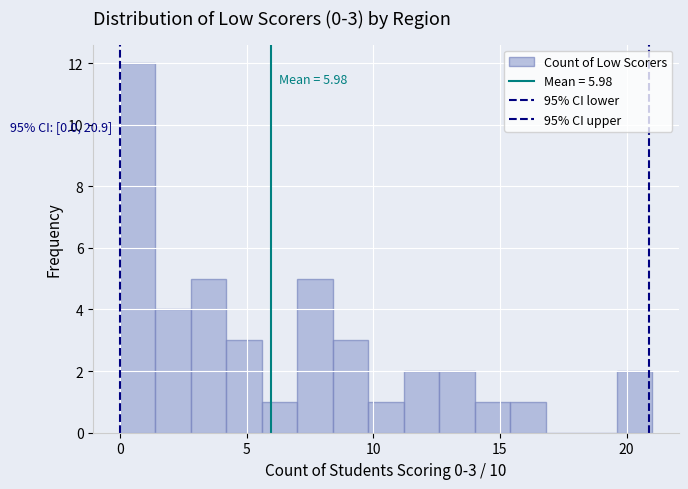

Read against the x-axis, roughly where is the centre of the tallest bar?

0.5